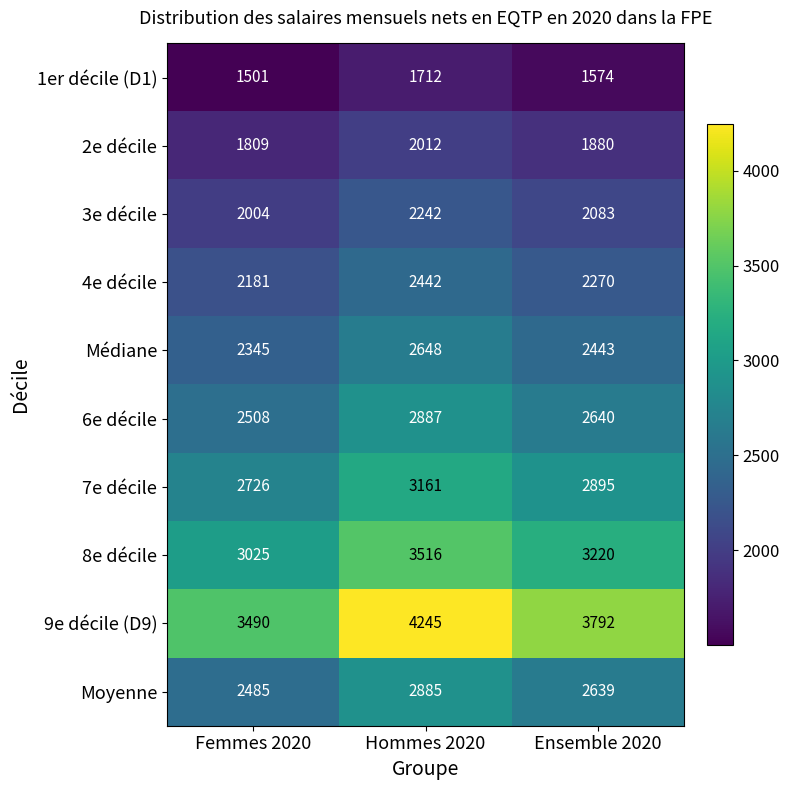

Reading left to right, extract all data points from this chart.

1er décile (D1): 1501	1712	1574
2e décile: 1809	2012	1880
3e décile: 2004	2242	2083
4e décile: 2181	2442	2270
Médiane: 2345	2648	2443
6e décile: 2508	2887	2640
7e décile: 2726	3161	2895
8e décile: 3025	3516	3220
9e décile (D9): 3490	4245	3792
Moyenne: 2485	2885	2639